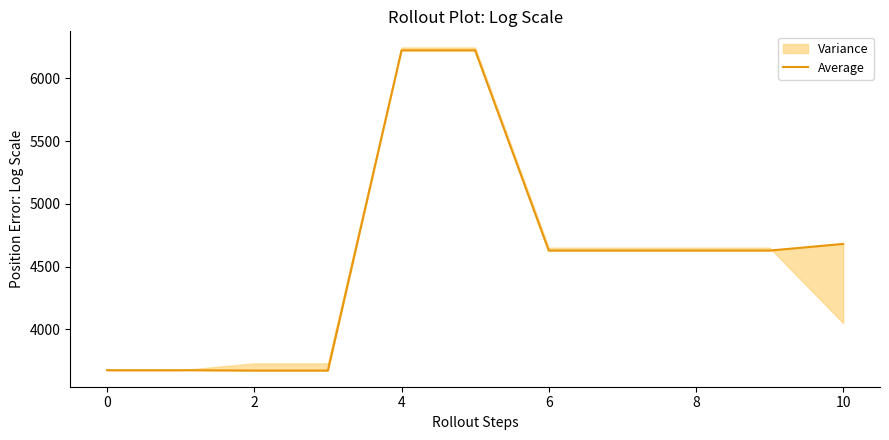

The value at 6 is 8183. True or false?

False